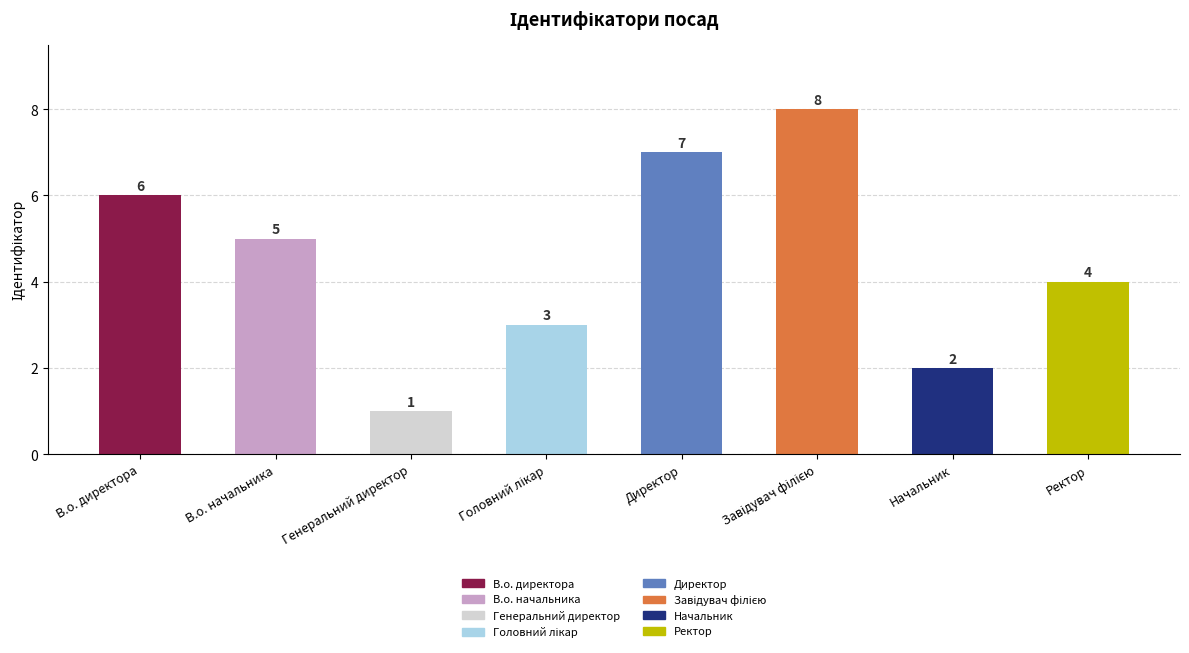

The chart shows a value of 9 at В.о. начальника. True or false?

False